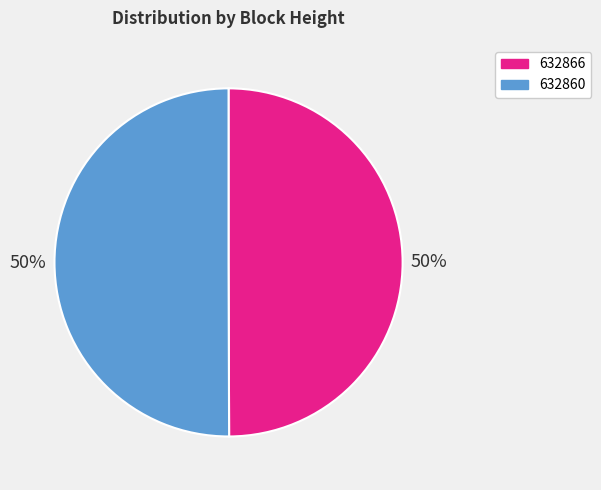

How many segments does this pie chart have?

2